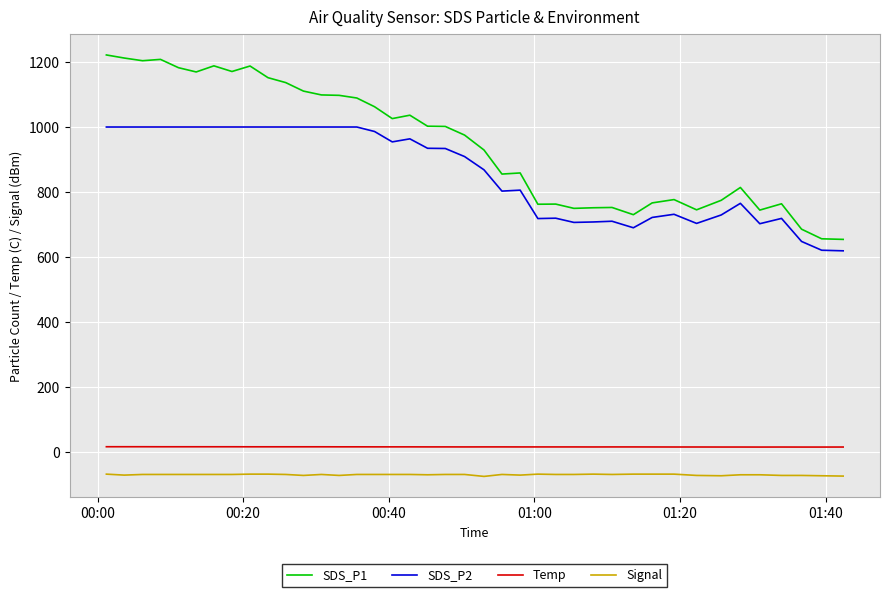

Which series has the largest range (max minus min)?

SDS_P1